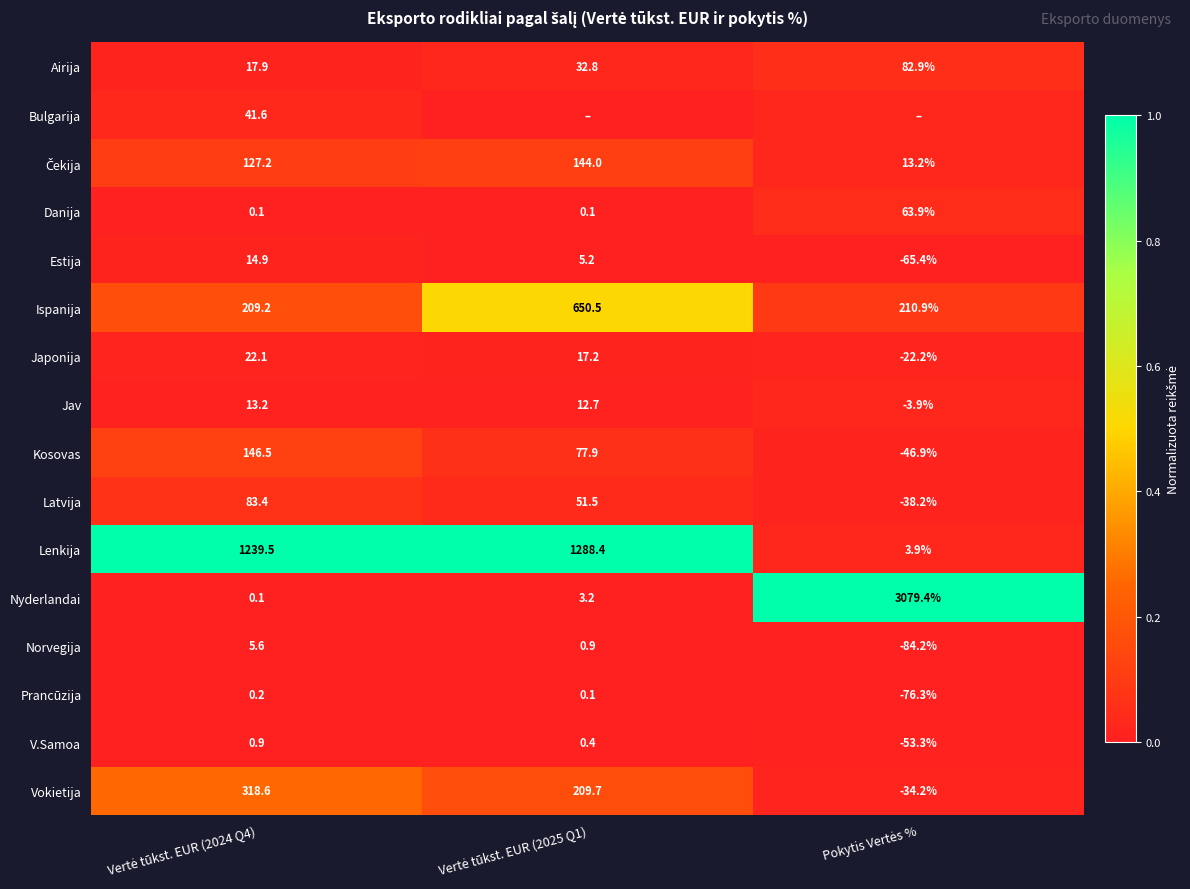

How many values in the Estija series are below 5?

1